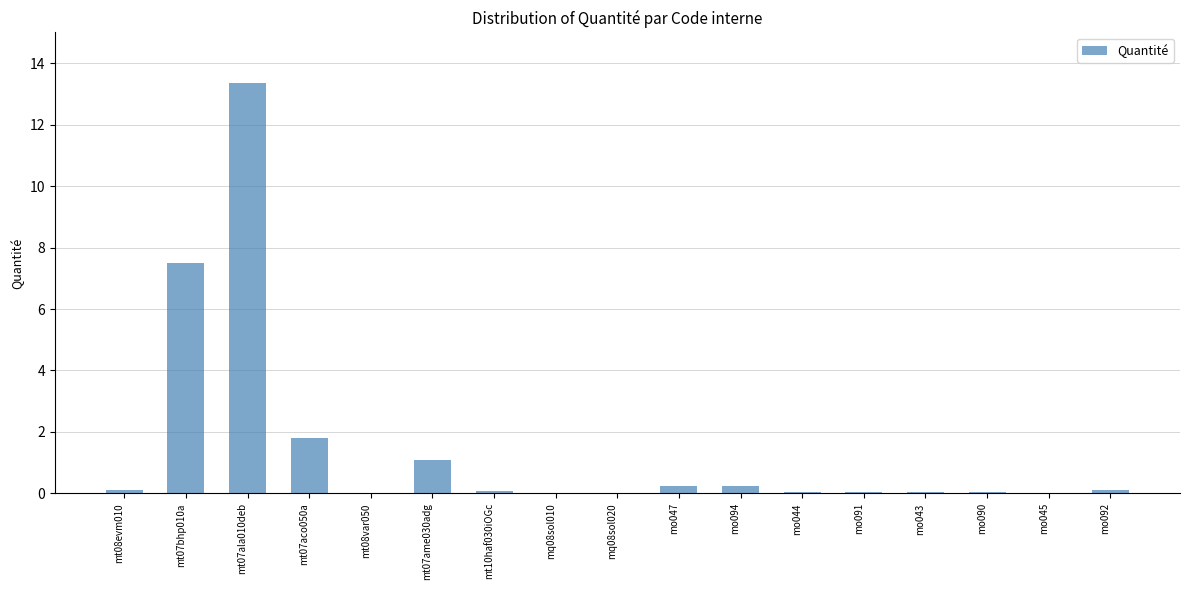

What is the sum of the values at mo094 and mq08sol010?

0.2